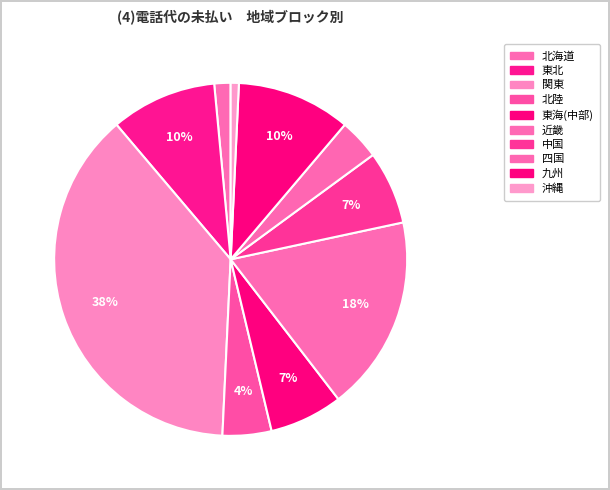

Rank the categories by value from highest to lowest.

関東, 近畿, 九州, 東北, 東海(中部), 中国, 北陸, 四国, 北海道, 沖縄